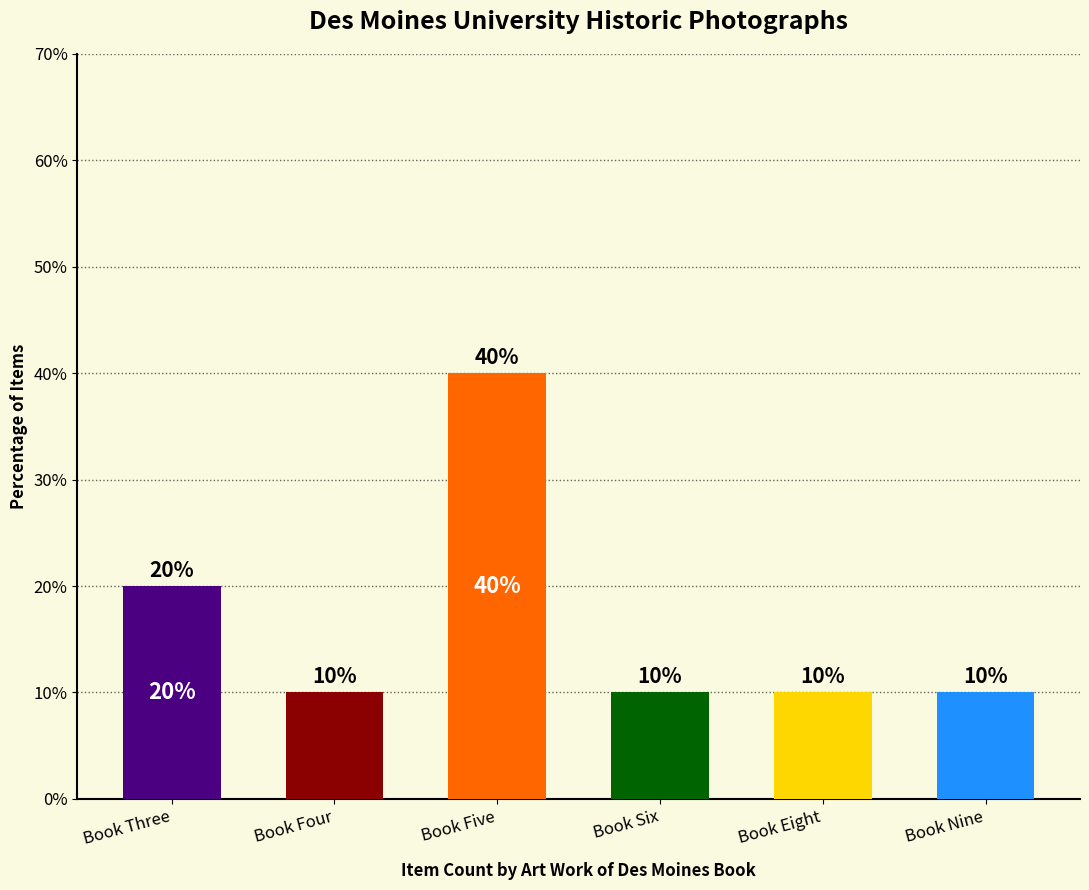

What is the change in value from Book Three to Book Five?

+20